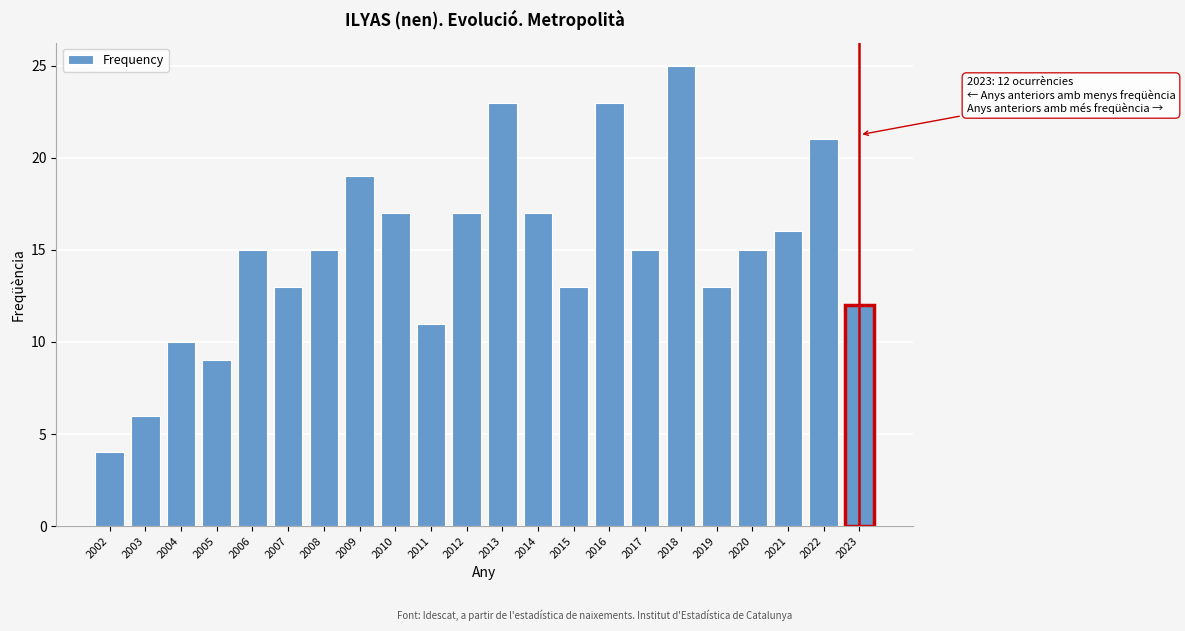

Reading left to right, transcribe all the data shown in this chart.

2002=4	2003=6	2004=10	2005=9	2006=15	2007=13	2008=15	2009=19	2010=17	2011=11	2012=17	2013=23	2014=17	2015=13	2016=23	2017=15	2018=25	2019=13	2020=15	2021=16	2022=21	2023=12